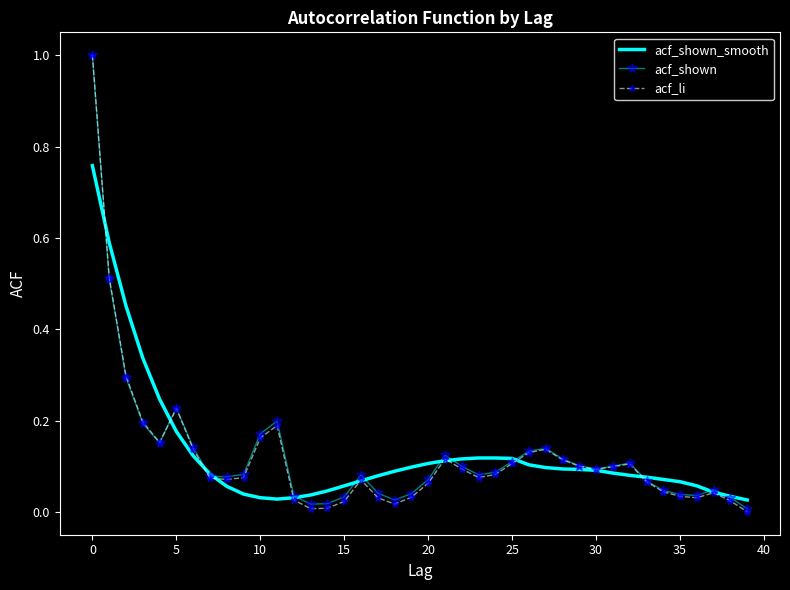

True or false: acf_shown and acf_shown_smooth intersect in this chart.

True